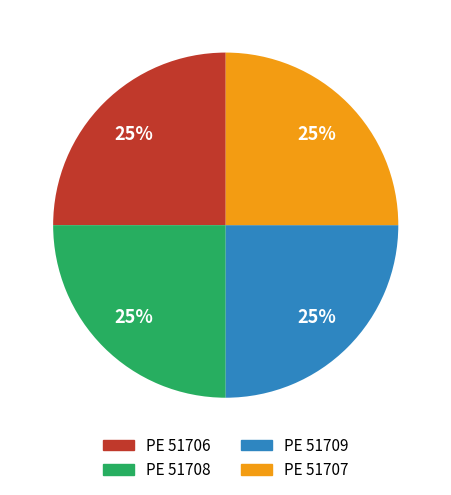

To the nearest percent, what is the average slice percentage?

25%